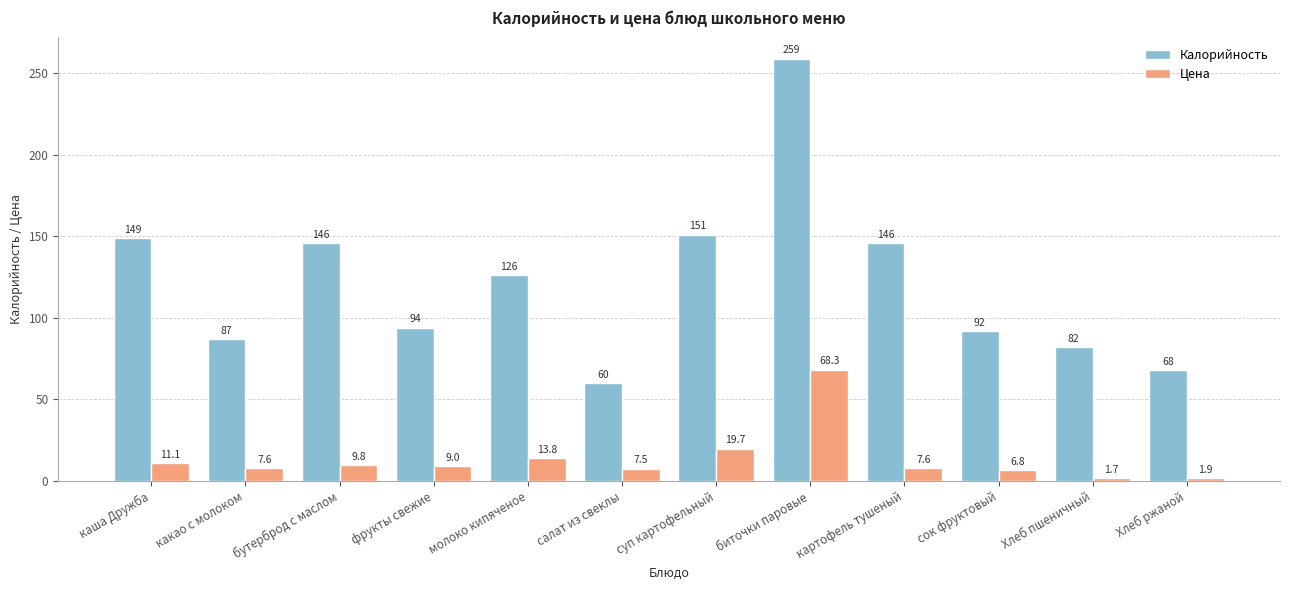

What are all the series names shown in the legend?

Калорийность, Цена